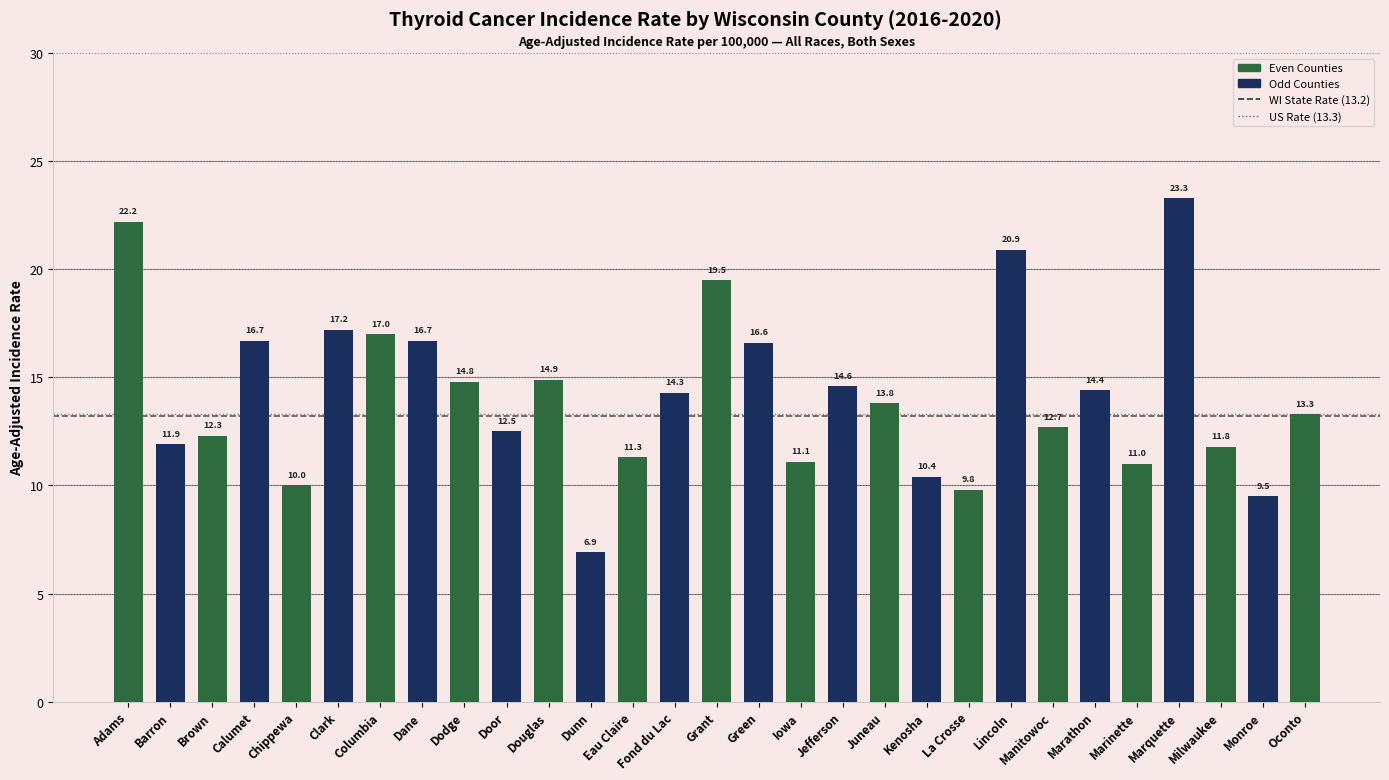

What is the sum of the values at Brown and Adams?

34.5